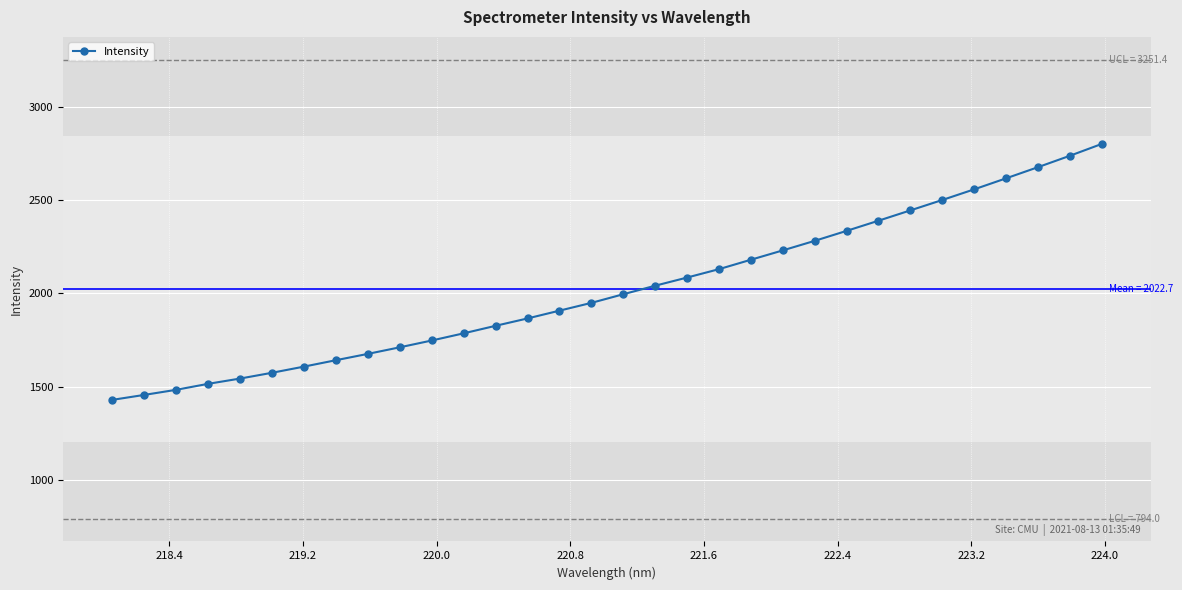

What is the smallest value displayed?

1429.8